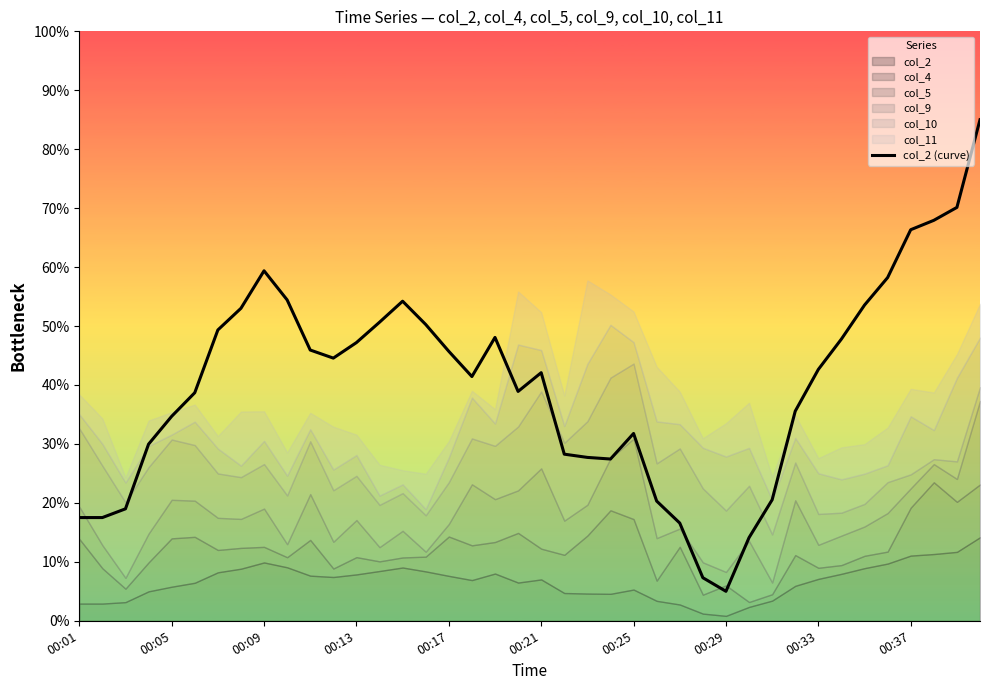

What is the highest value of the col_2 (curve) series?

85.0